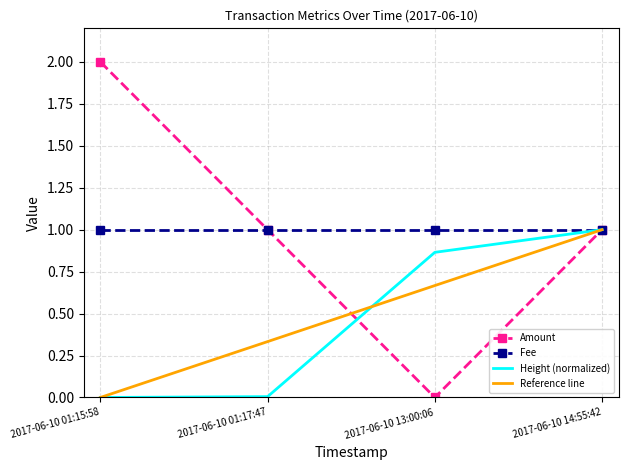

Is it true that Fee equals 0.6 at 2017-06-10 14:55:42?

False